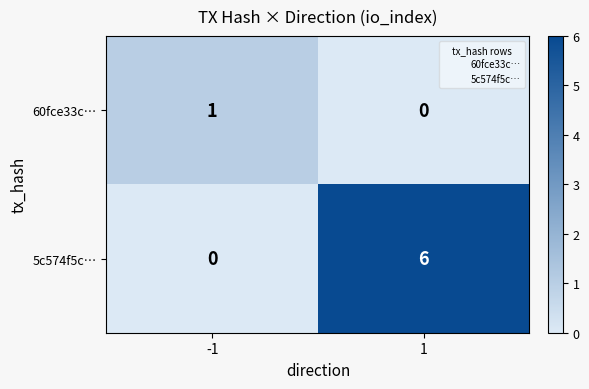

What is the total value across all series at 1?

6